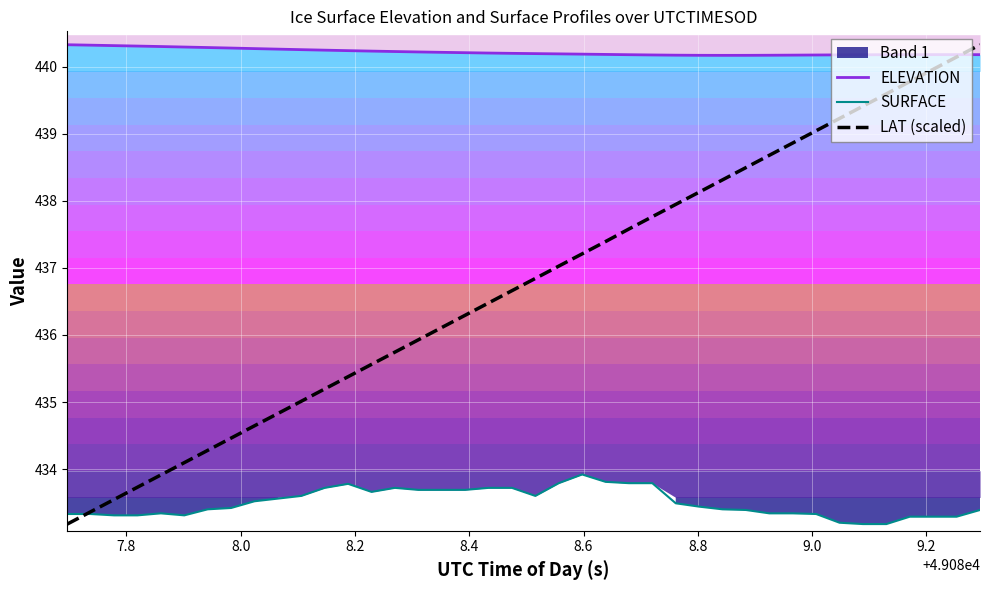

What is the difference between the maximum and minimum values in the ELEVATION series?

0.2